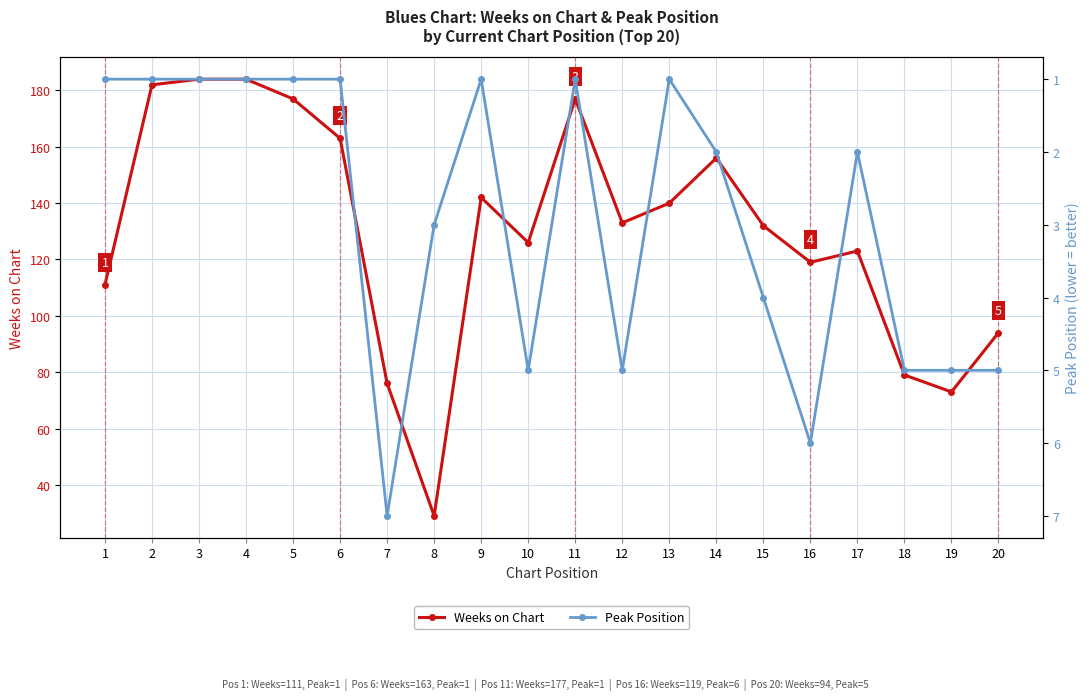

How many interior local valleys does the Peak Position series have?

4